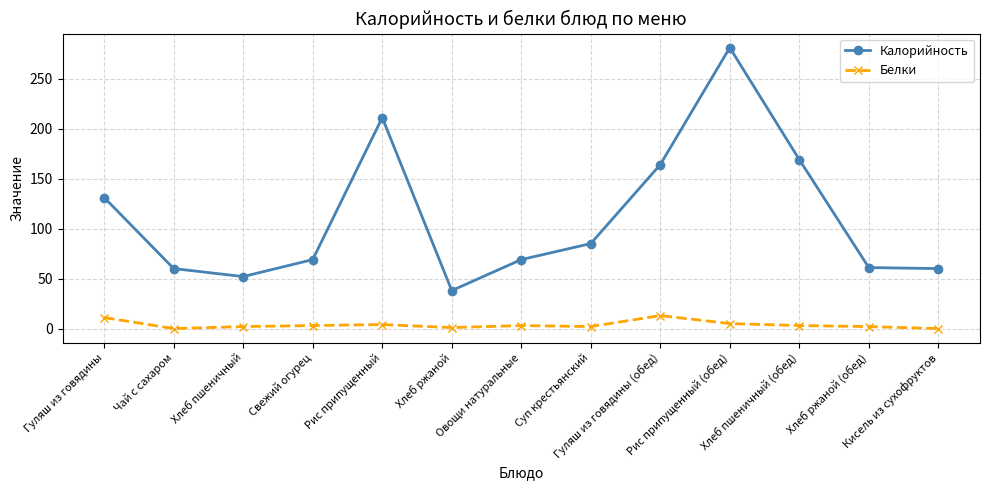

What is the difference between the highest and lowest values at Чай с сахаром?

60